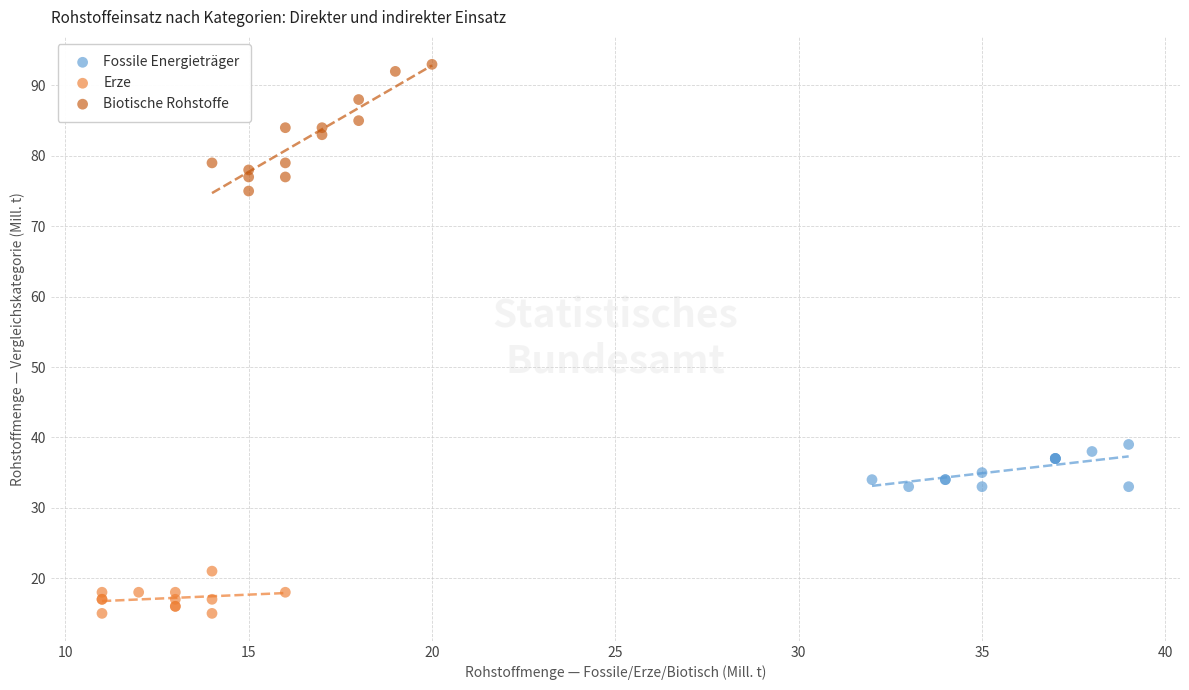

Which series reaches the minimum Y coordinate?

Erze